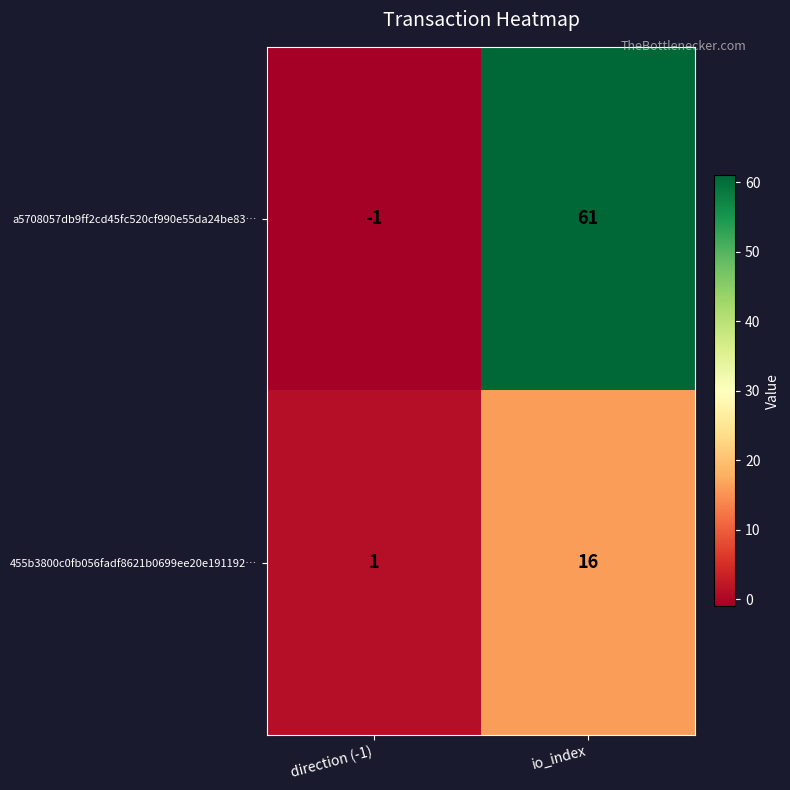

Reading left to right, extract all data points from this chart.

a5708057db9ff2cd45fc520cf990e55da24be83…: direction (-1)=-1	io_index=61
455b3800c0fb056fadf8621b0699ee20e191192…: direction (-1)=1	io_index=16